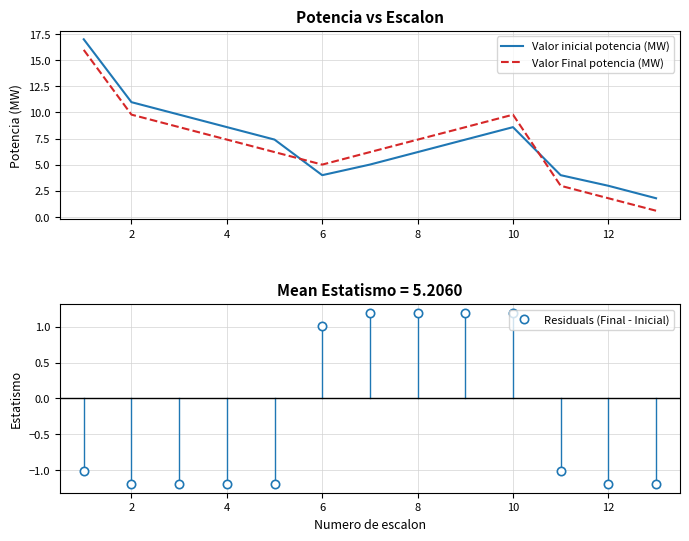

Where is the first local minimum for Valor inicial potencia (MW)?

6